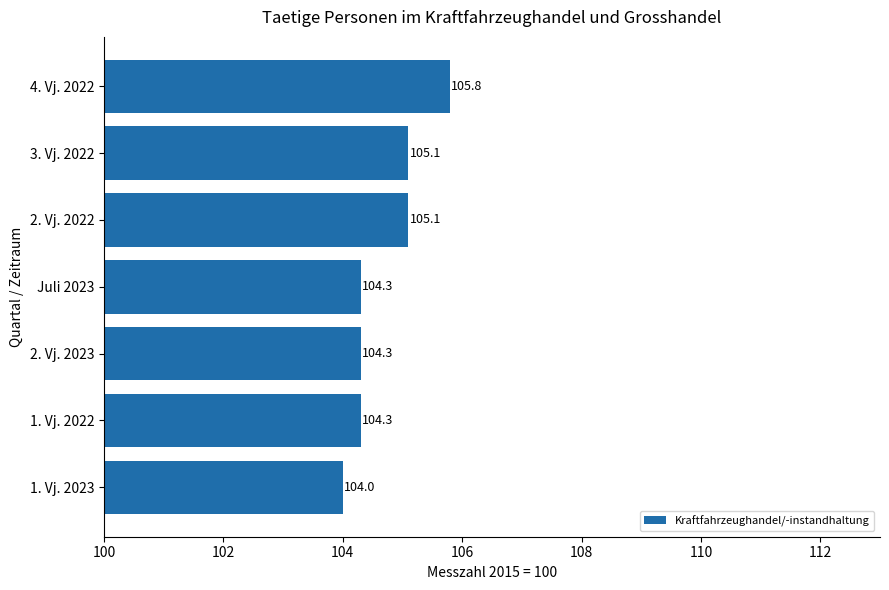

What is the change in value from 2. Vj. 2023 to 3. Vj. 2022?

+0.8